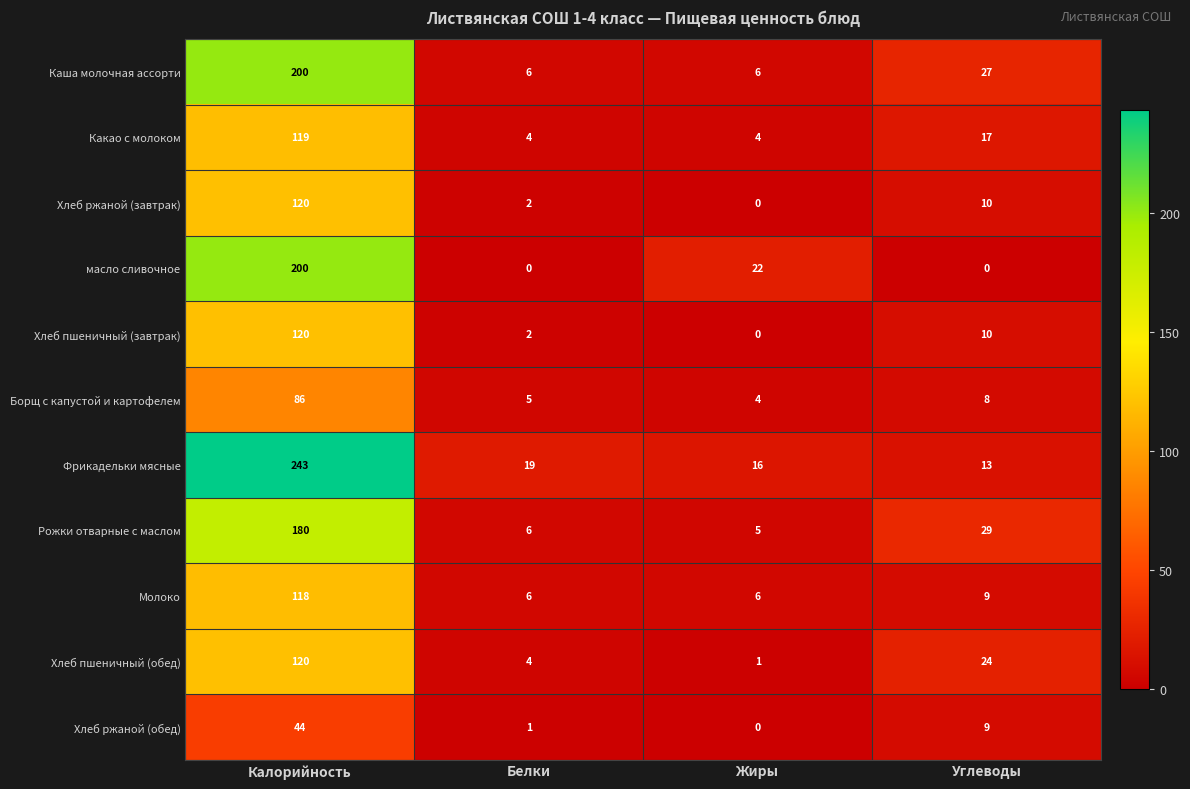

What is the total value across all series at Углеводы?

156